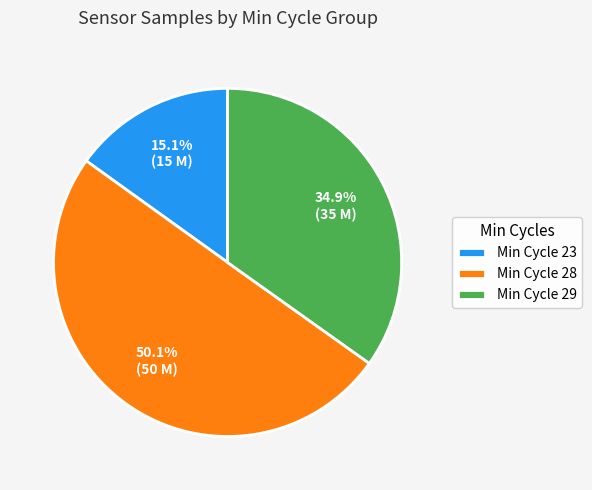

What is the ratio of the value at Min Cycle 28 to the value at Min Cycle 23?

3.3